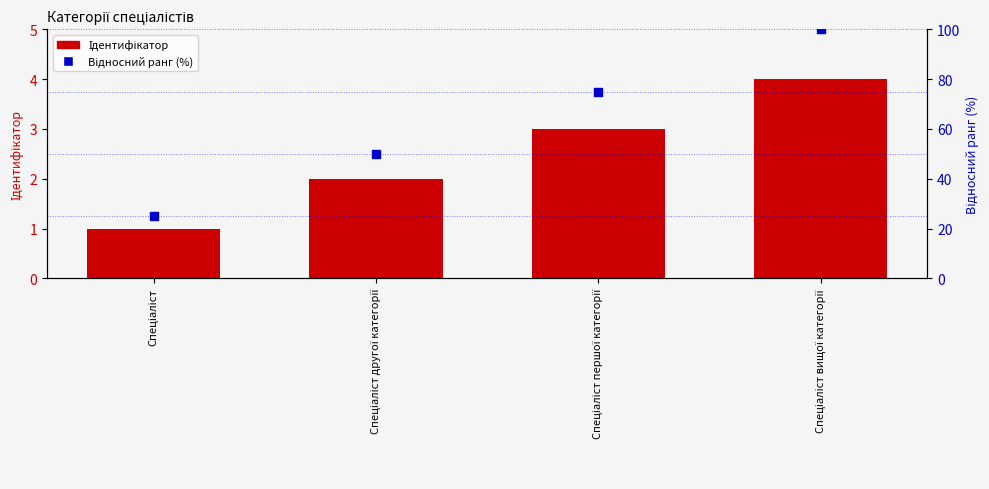

At which category is the sum across all series the highest?

Спеціаліст вищої категорії